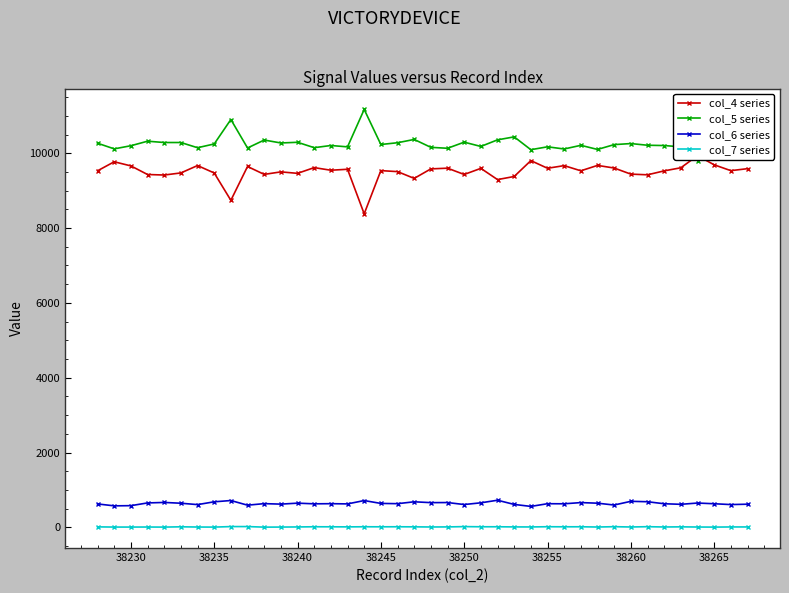

True or false: col_6 series and col_7 series intersect in this chart.

False